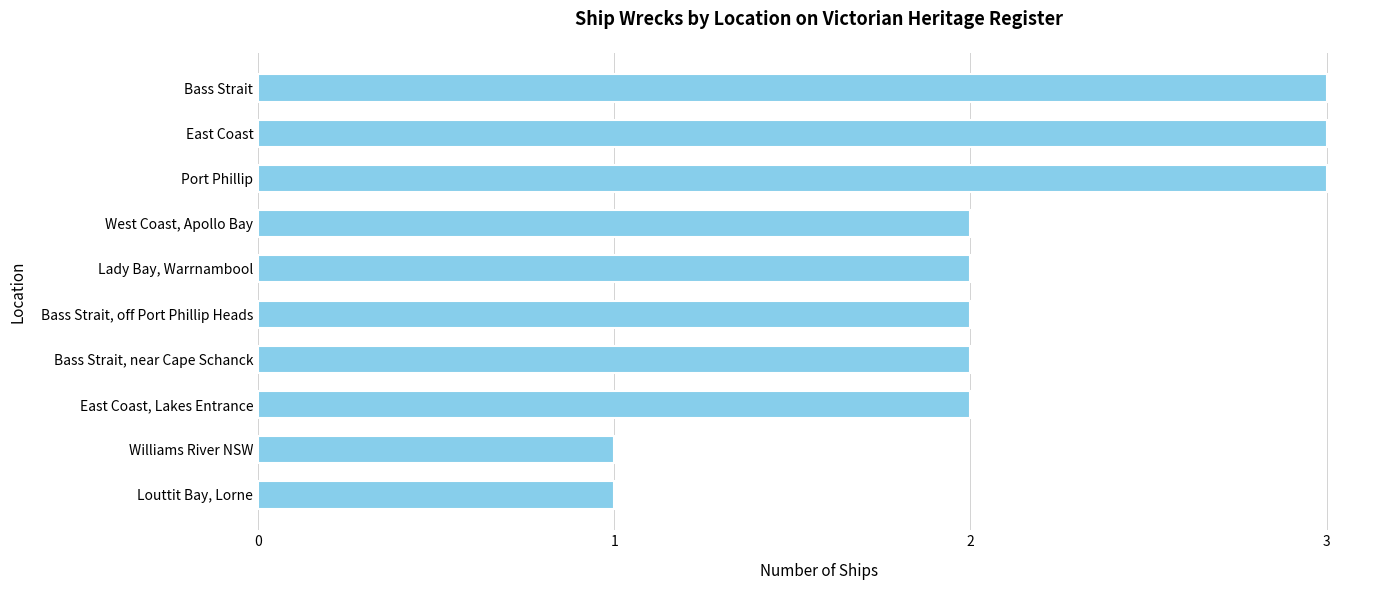

True or false: the data shows 3 at Bass Strait.

True